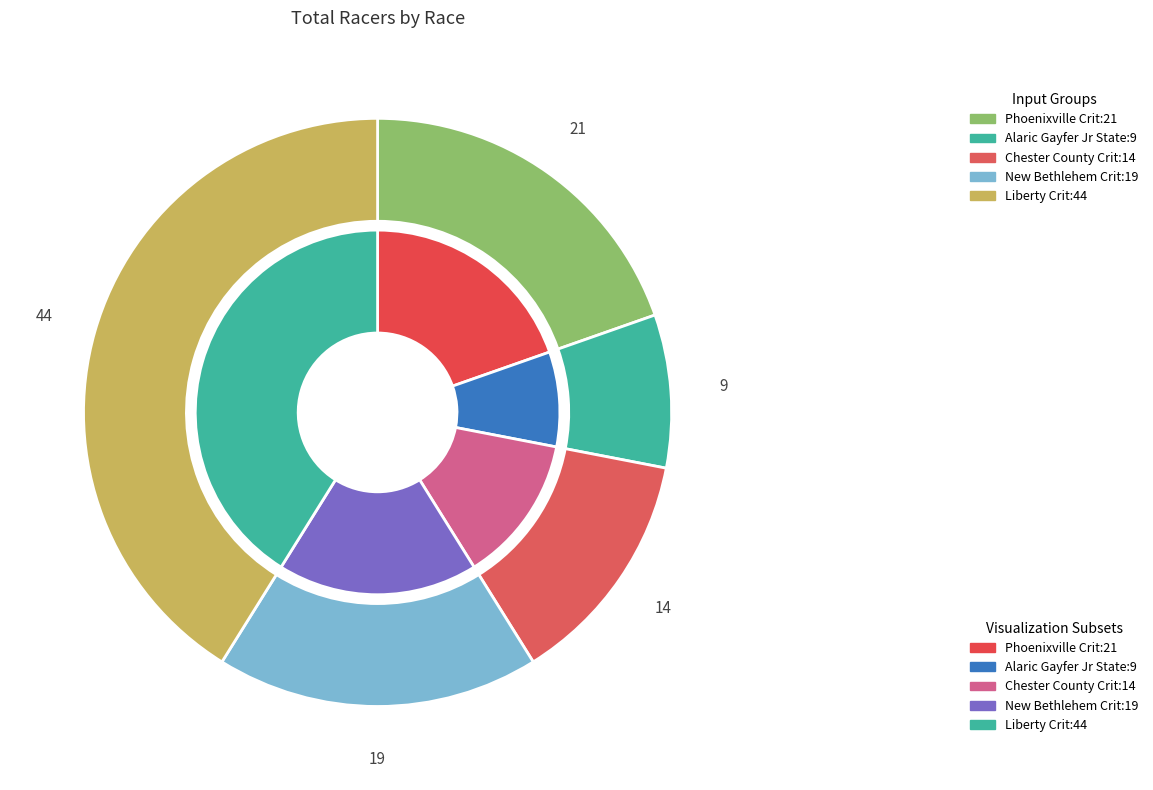

What percentage is the The Phoenixville Criterium slice, to the nearest percent?

20%